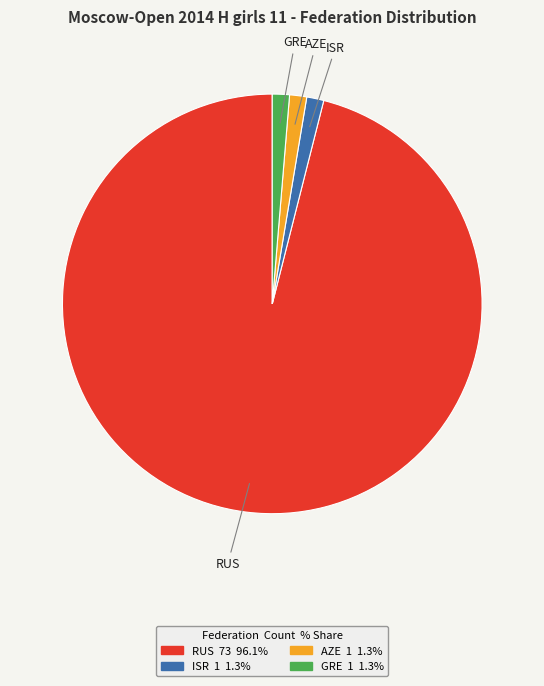

Combined, do GRE and AZE account for over 50%?

No